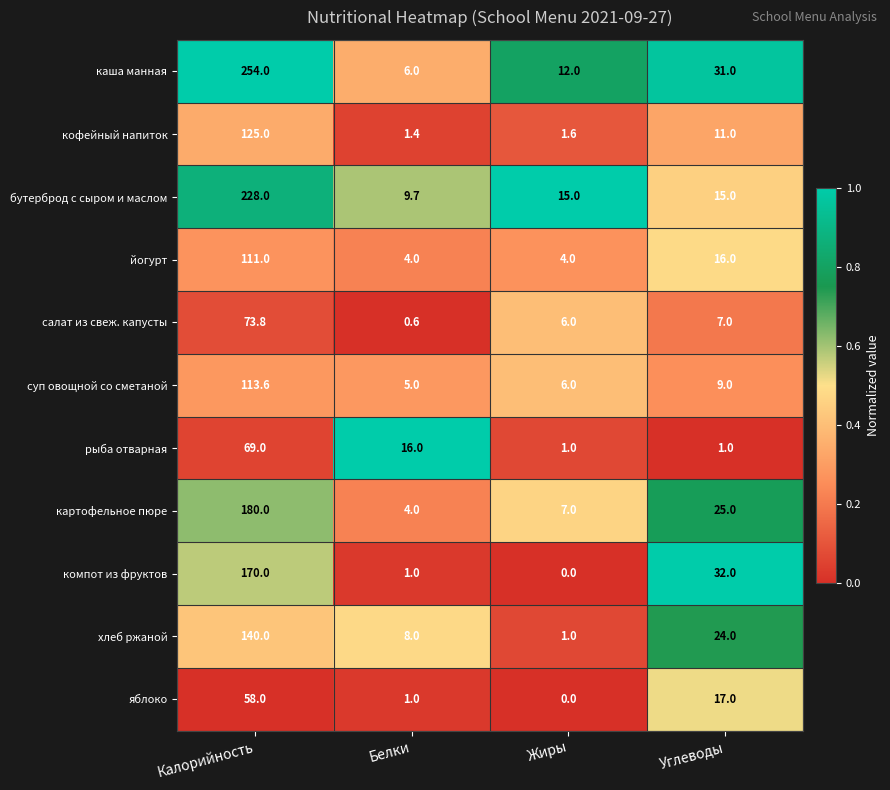

Which series changed the most between Белки and Жиры?

рыба отварная